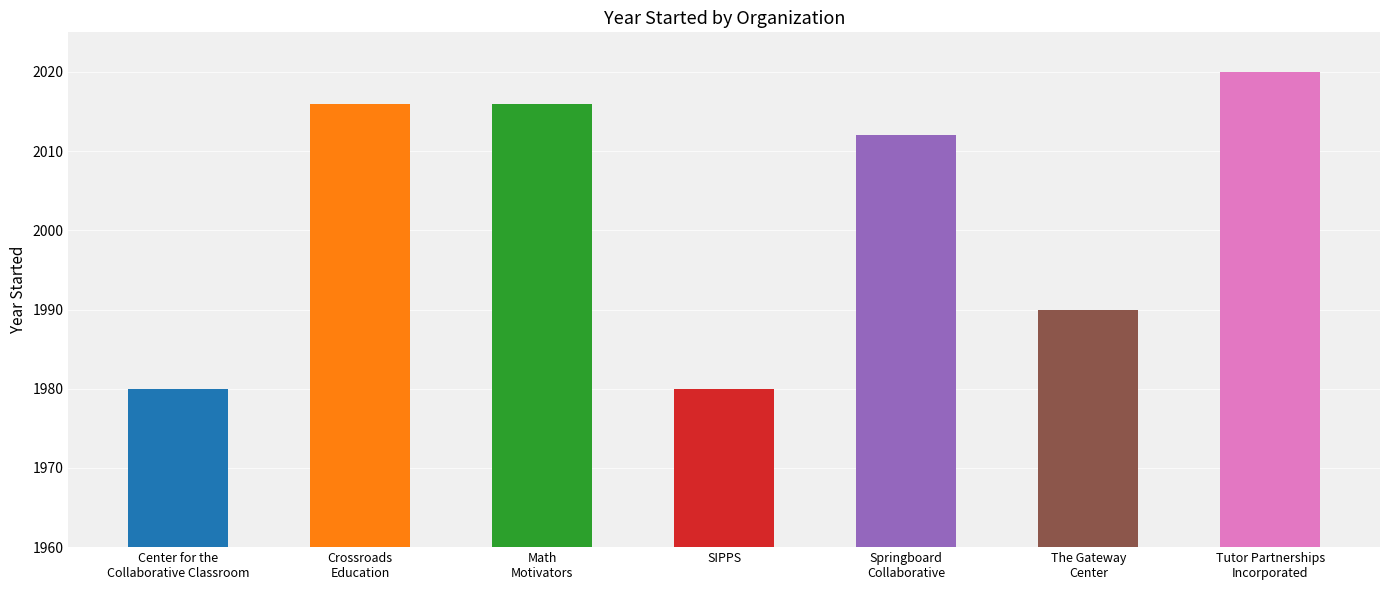

What position from the right is Math
Motivators?

5